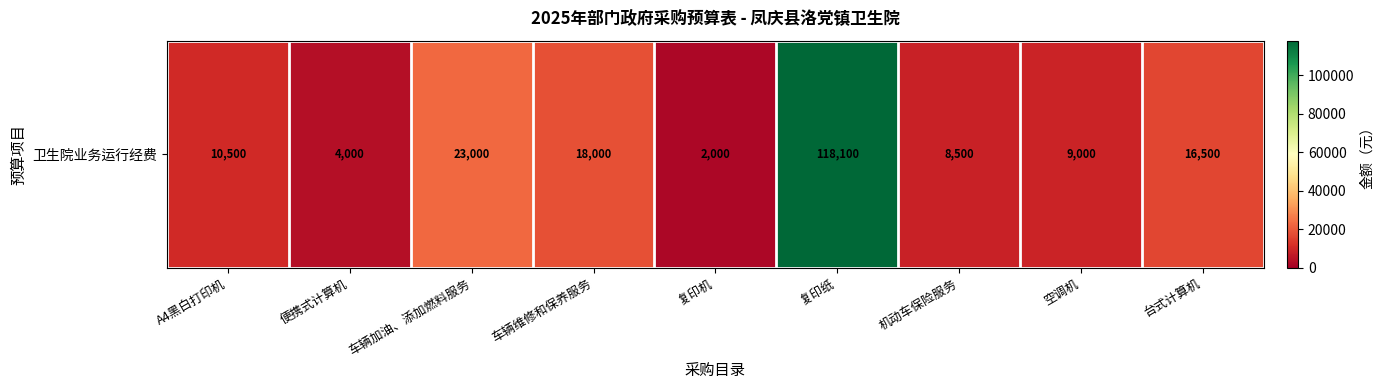

True or false: the data shows 17172 at A4黑白打印机.

False